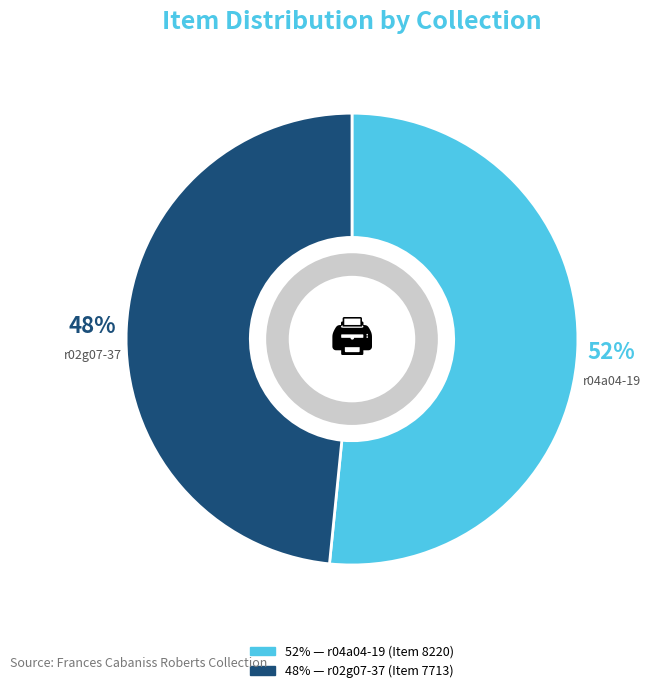

Count the number of slices in the pie.

2